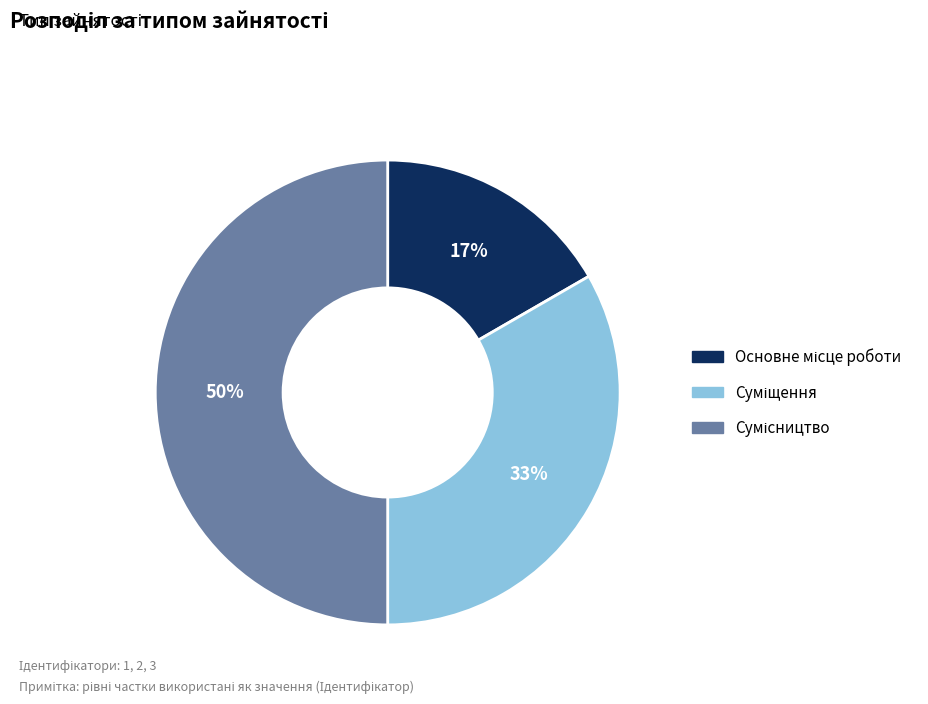

To the nearest percent, what is the difference between the largest and smallest slice percentages?

33%